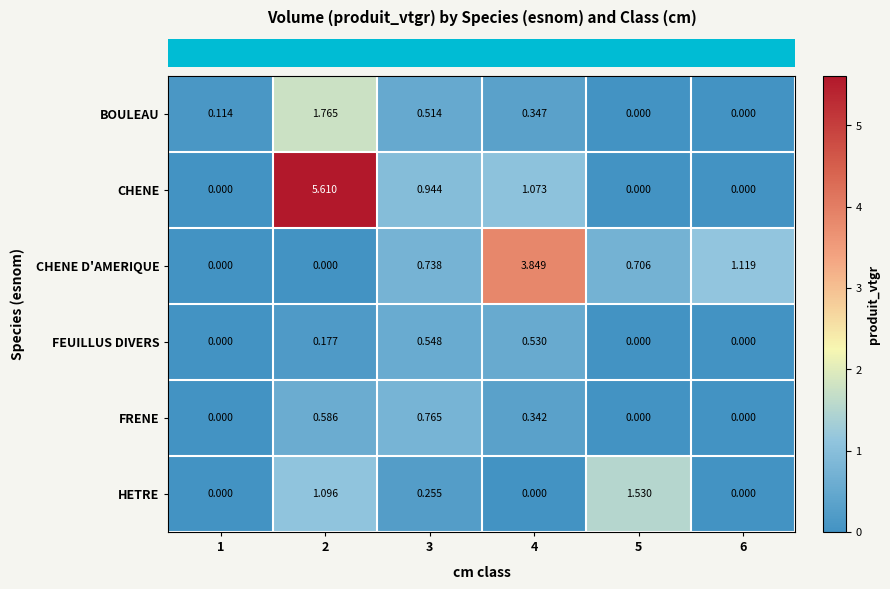

Which series changed the most between 2 and 6?

CHENE